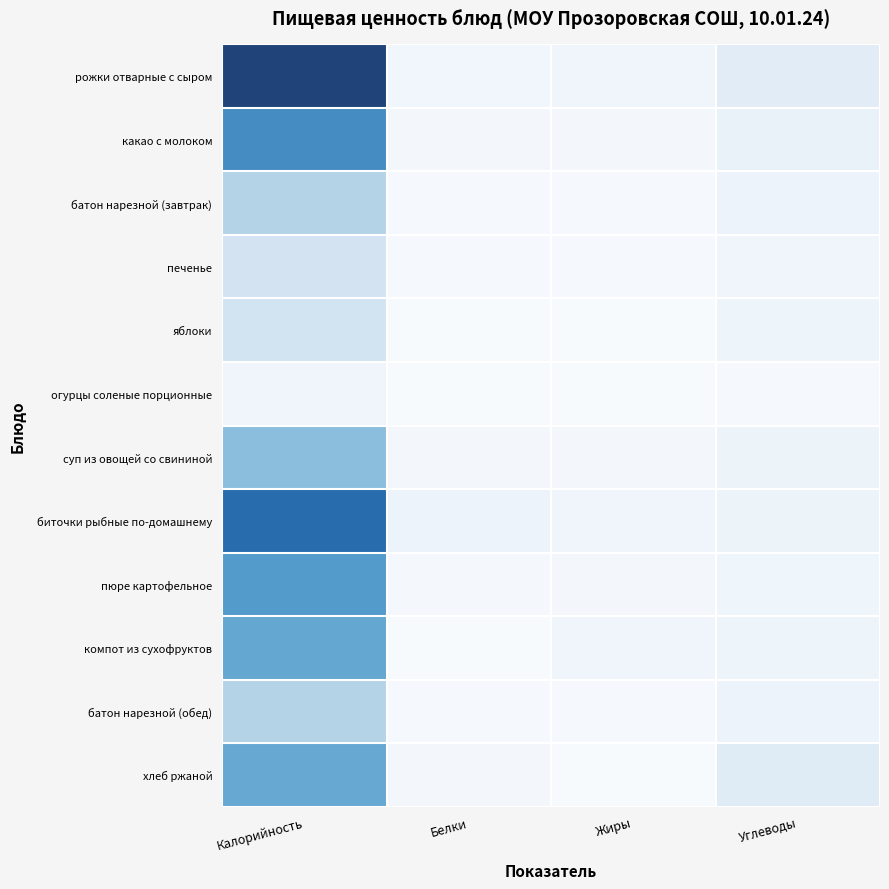

At which category does the chart reach its peak across all series?

Калорийность